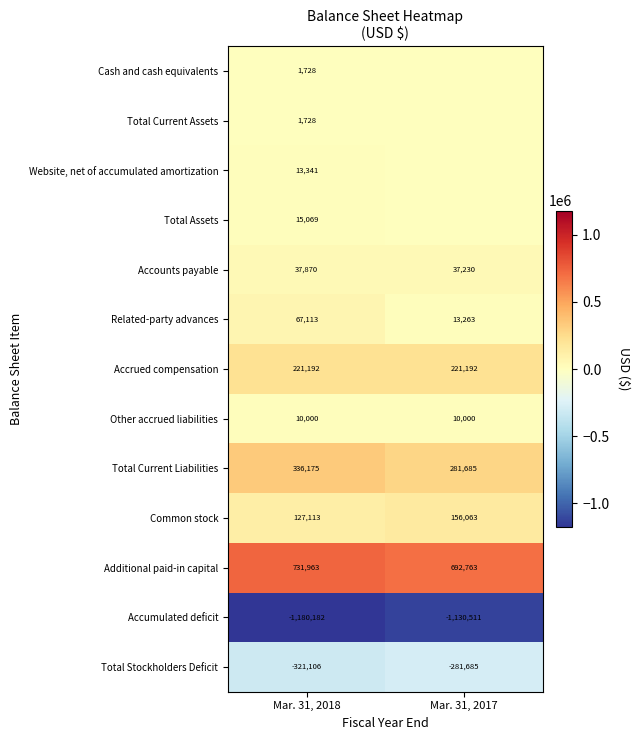

What is the sum of all Other accrued liabilities values?

20000